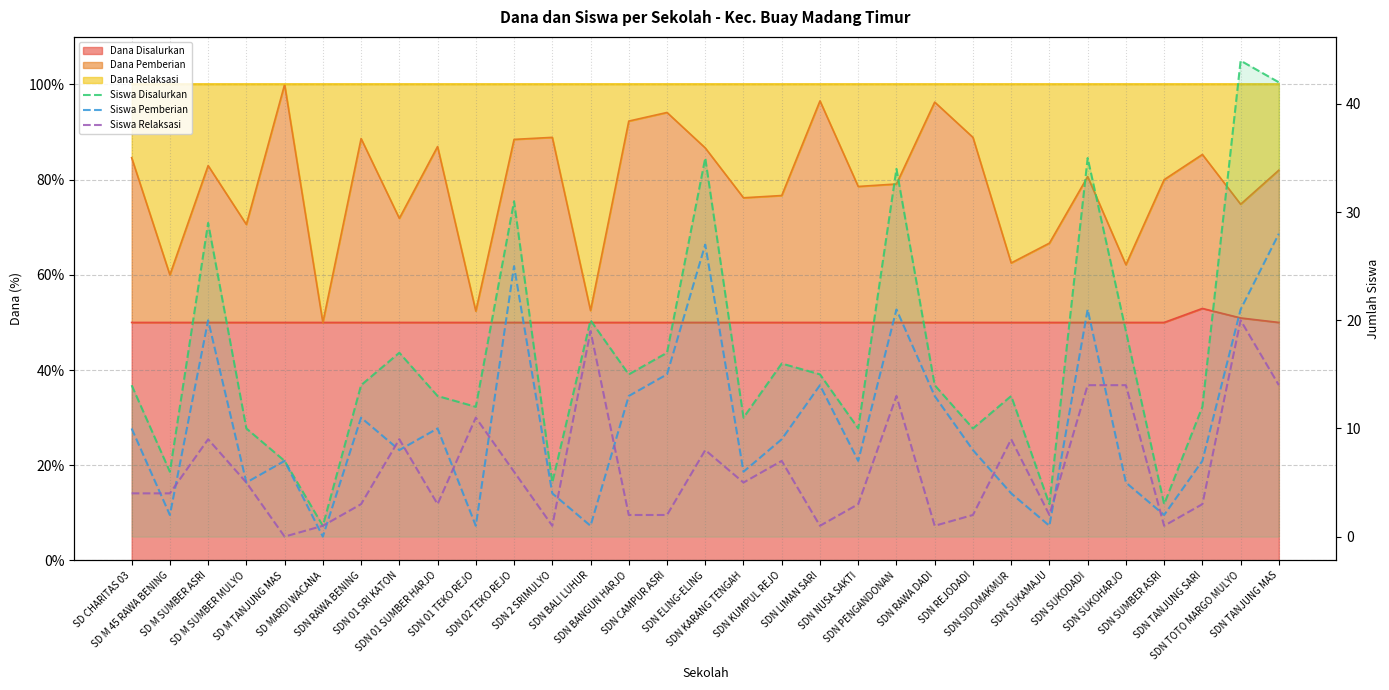

Reading left to right, what are all the values shown in this chart?

Siswa Disalurkan: 14	6	29	10	7	1	14	17	13	12	31	5	20	15	17	35	11	16	15	10	34	14	10	13	3	35	19	3	12	44	42
Siswa Pemberian: 10	2	20	5	7	0	11	8	10	1	25	4	1	13	15	27	6	9	14	7	21	13	8	4	1	21	5	2	7	21	28
Siswa Relaksasi: 4	4	9	5	0	1	3	9	3	11	6	1	19	2	2	8	5	7	1	3	13	1	2	9	2	14	14	1	3	20	14